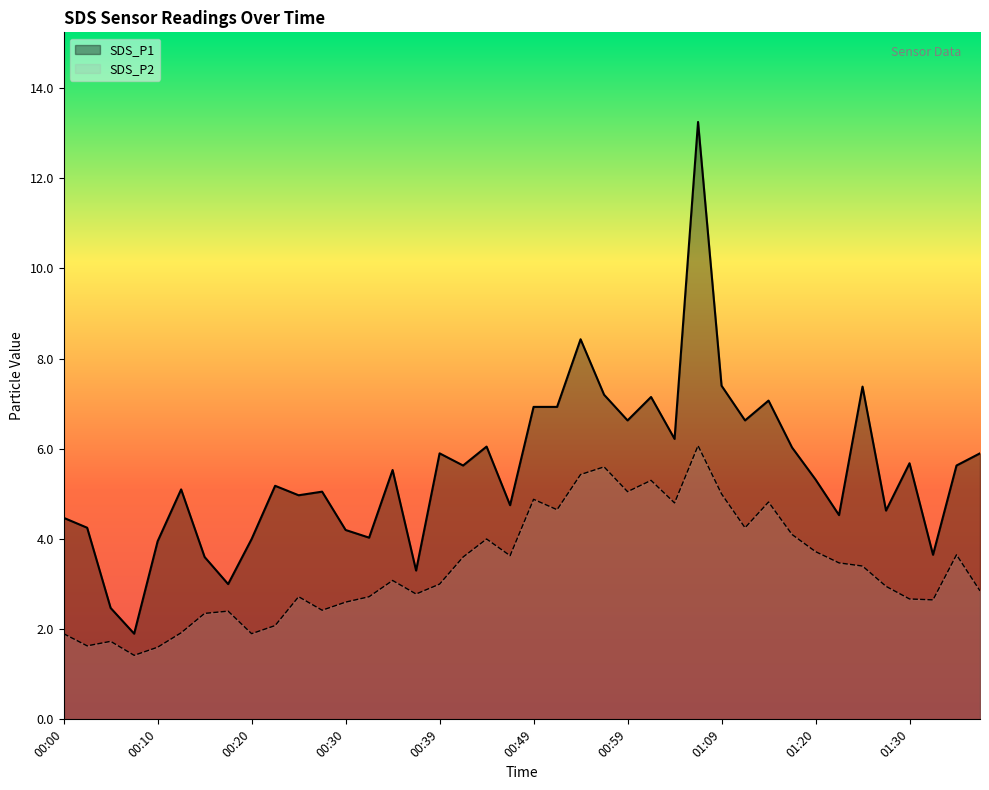

What is the value of the SDS_P2 point at the 38th from the left?

2.6